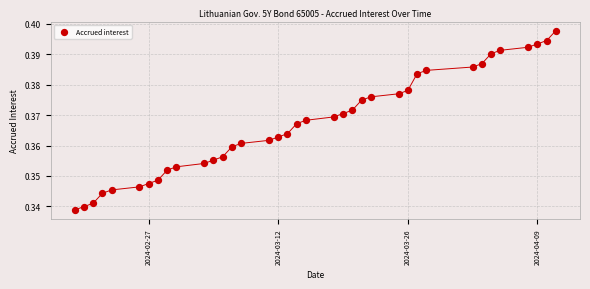

What is the range of X values (max minus min)?

52.0